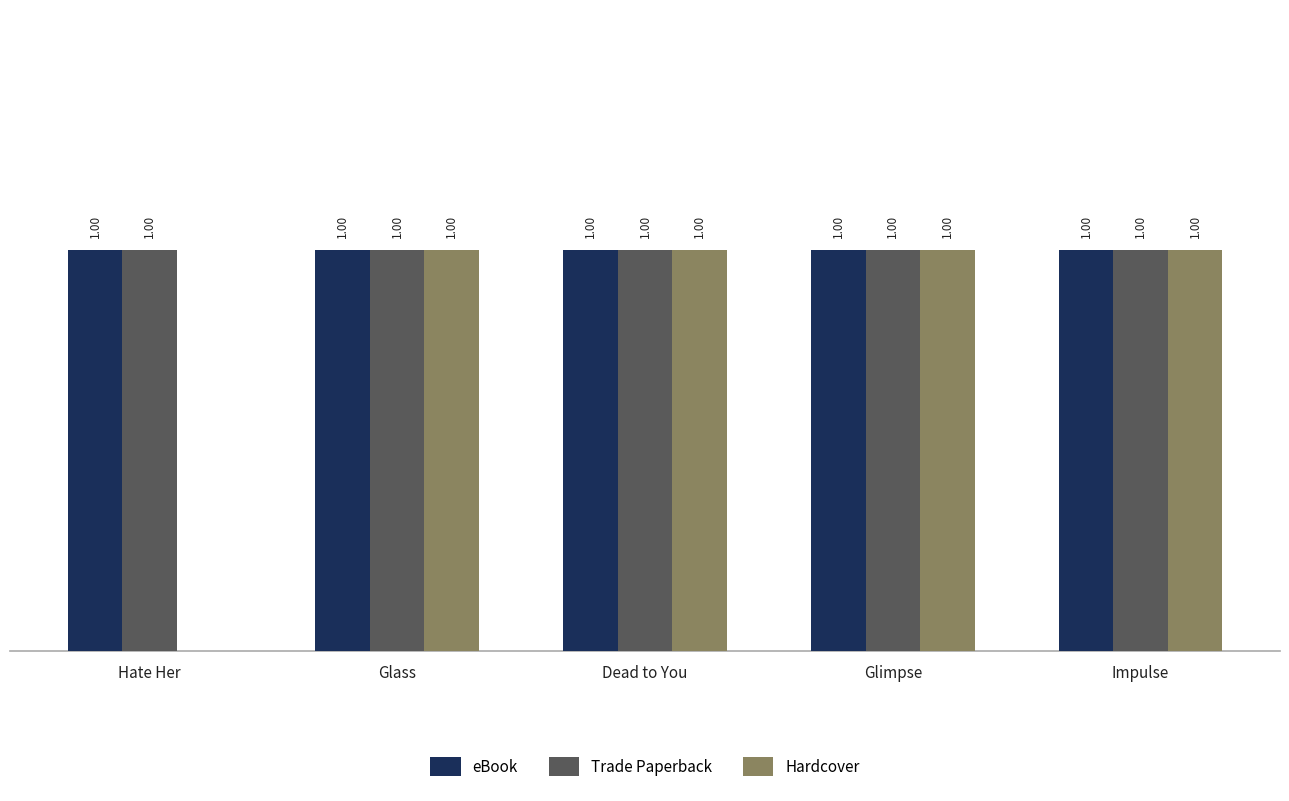

At which label is Hardcover closest to 0?

Hate Her